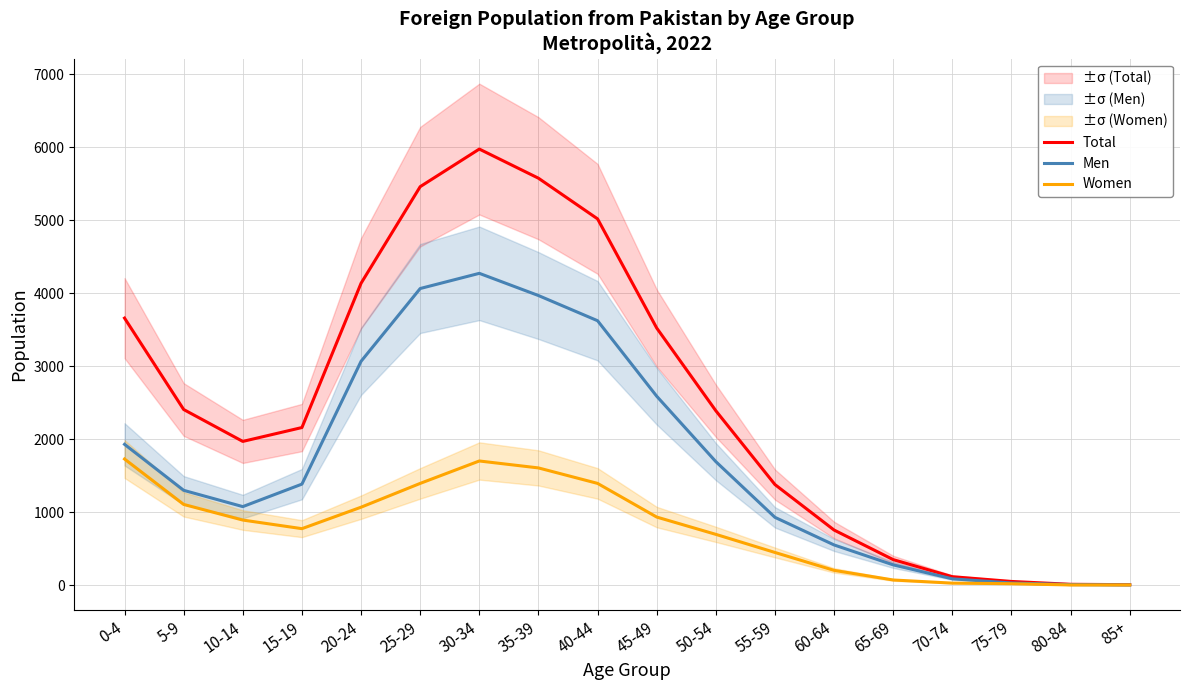

What is the total value across all series at 45-49?

7046